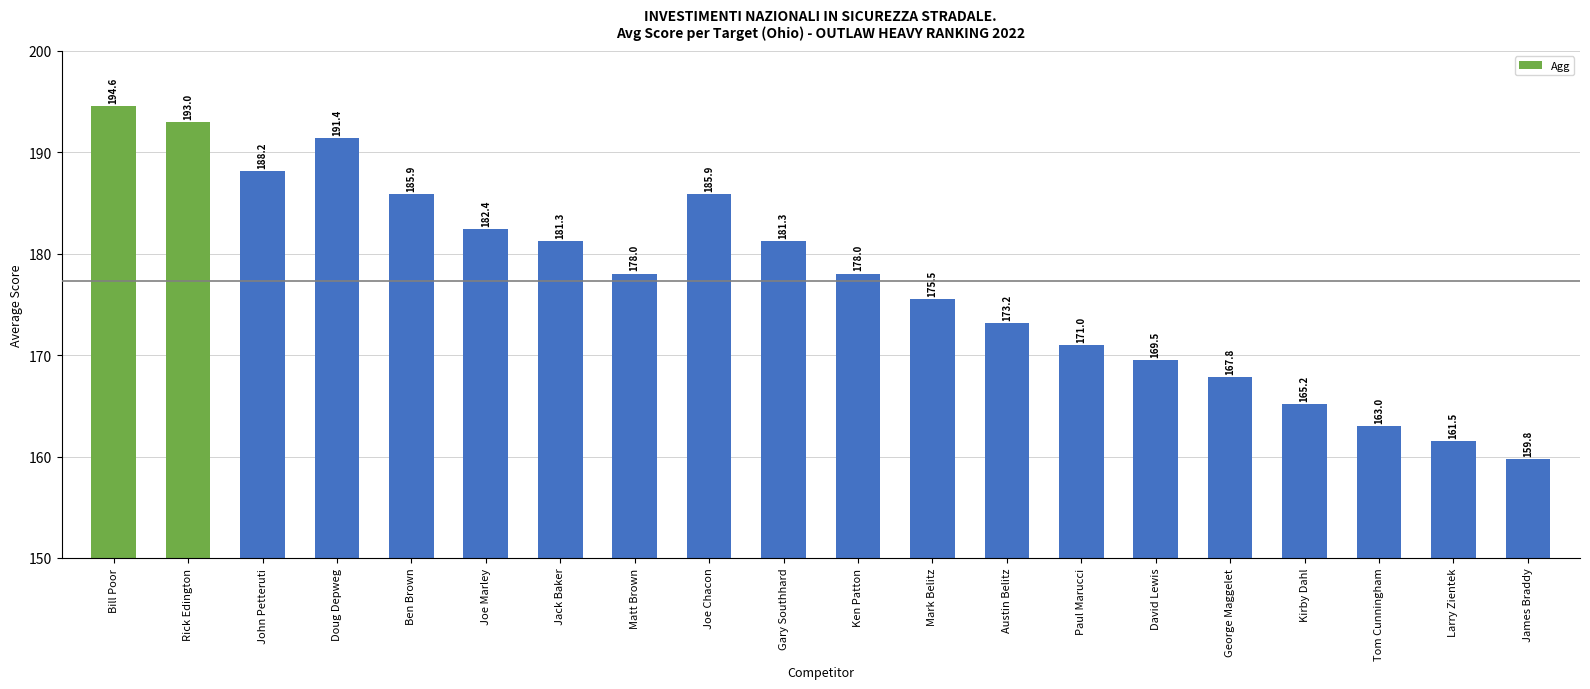

What is the label of the 13th bar from the left?

Austin Belitz